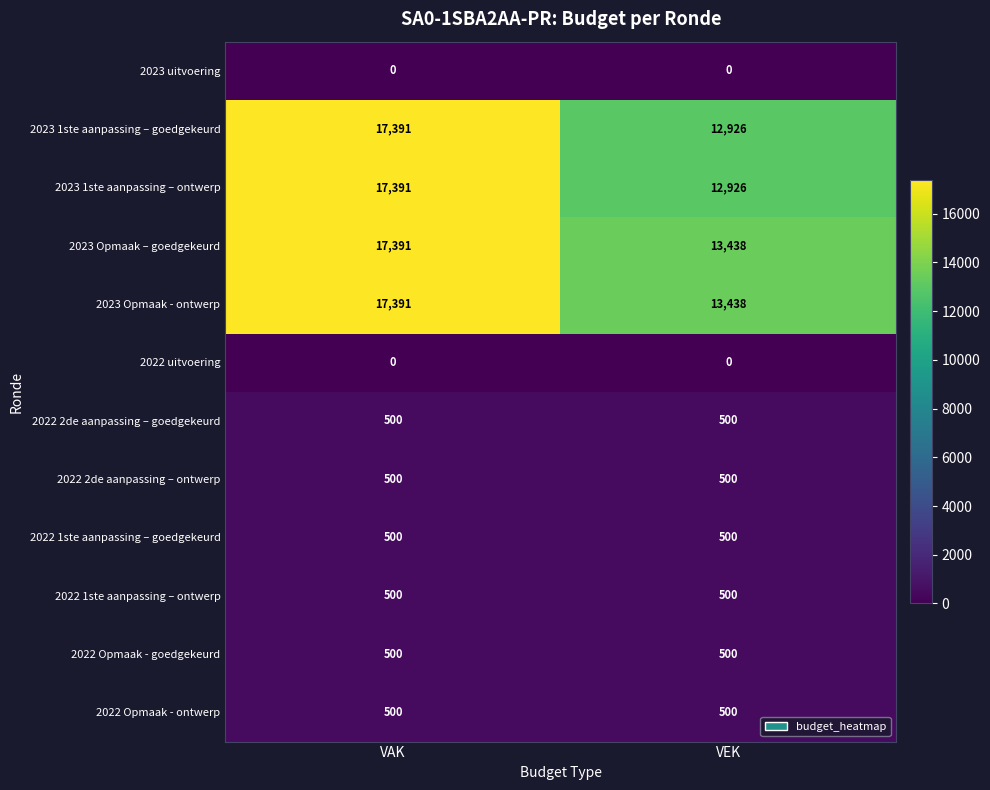

What is the maximum value shown in the chart?

17391